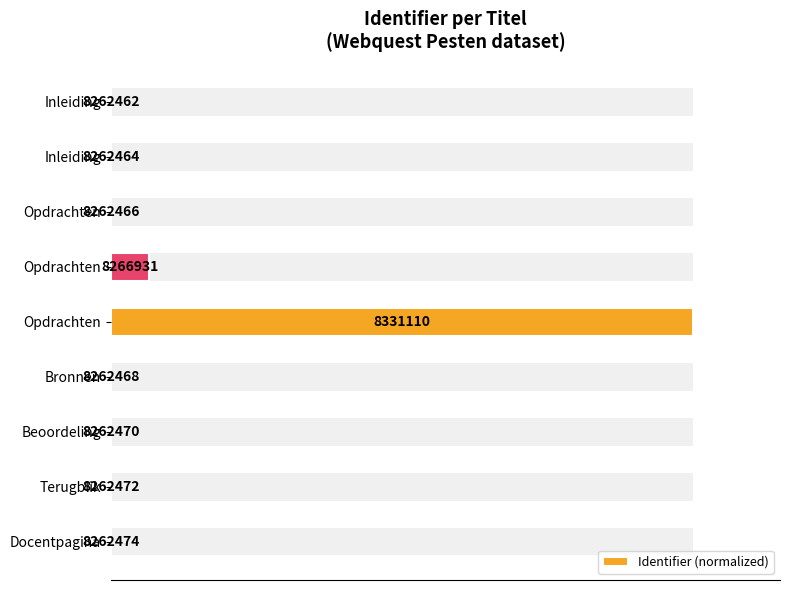

How many categories are shown in the chart?

9